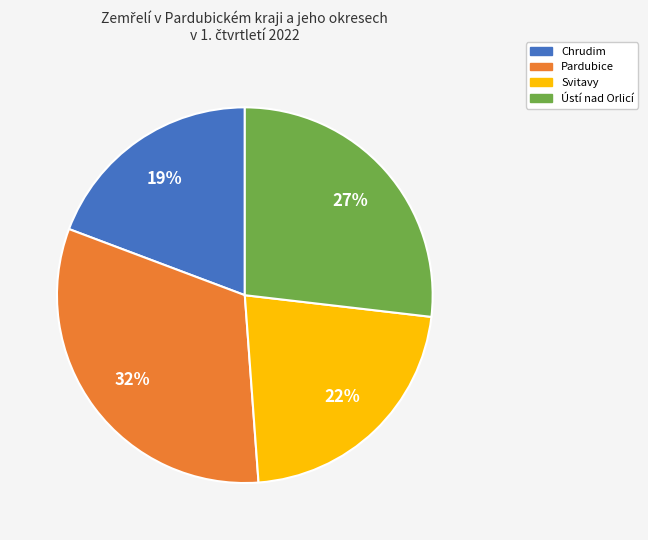

To the nearest percent, what is the average slice percentage?

25%